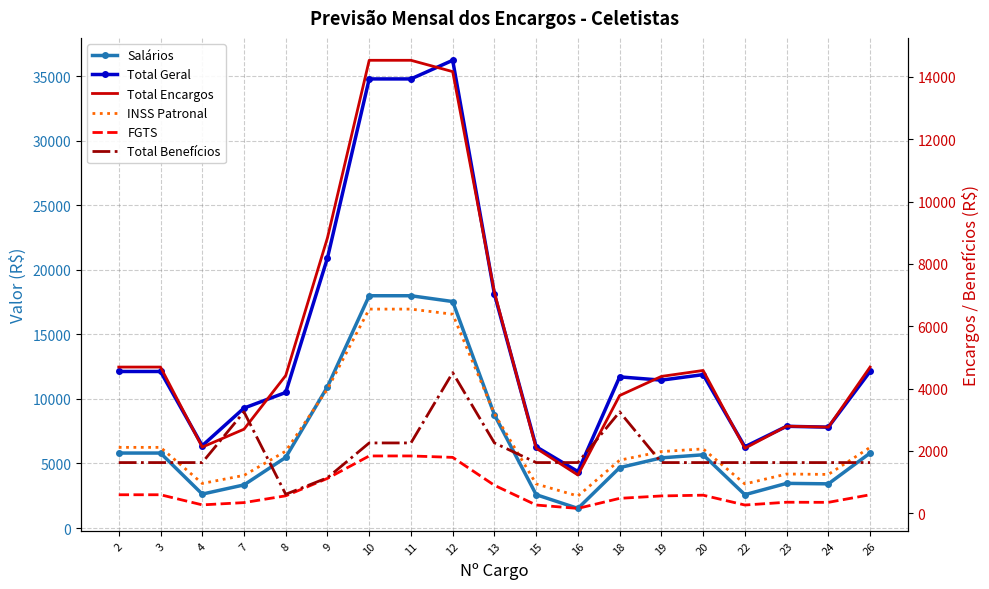

How many values in the Salários series are below 5469?

9